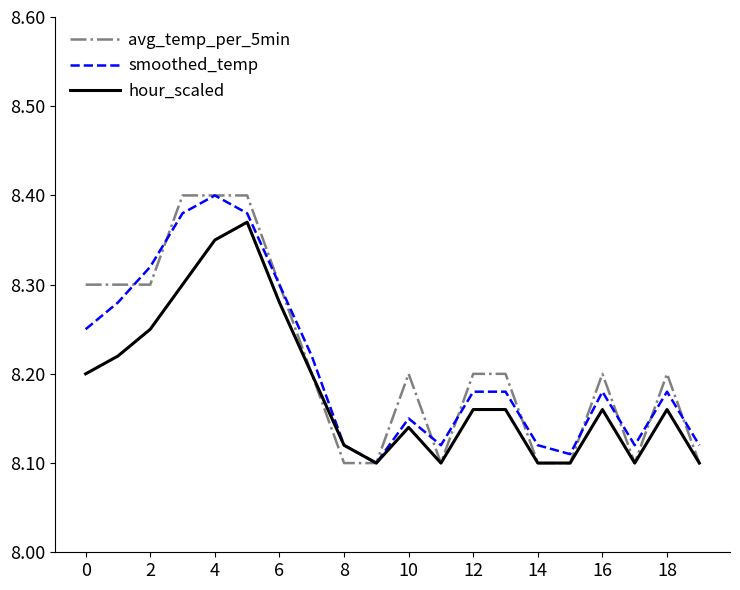

Which series has the widest spread of values?

avg_temp_per_5min